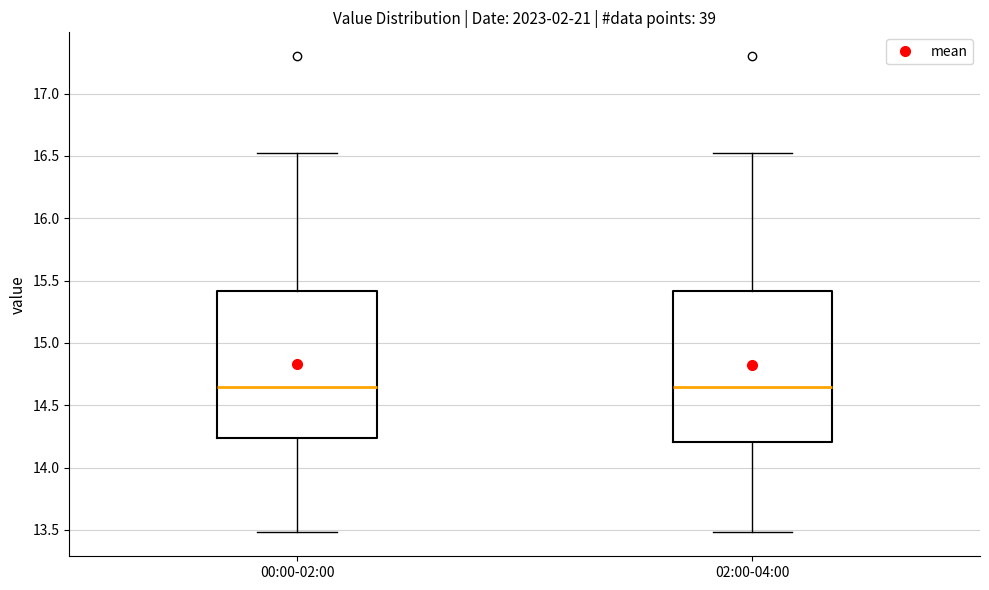

Reading left to right, transcribe this box plot: for each box, give where its median line is, the range the box spans, and where its two whiskers end, as read against the y-axis. The values are not printed on the chart, so give them approximately, as read against the axis.

00:00-02:00: median 14.65, box 14.25 to 15.40, whiskers 13.50 to 16.50
02:00-04:00: median 14.65, box 14.20 to 15.40, whiskers 13.50 to 16.50